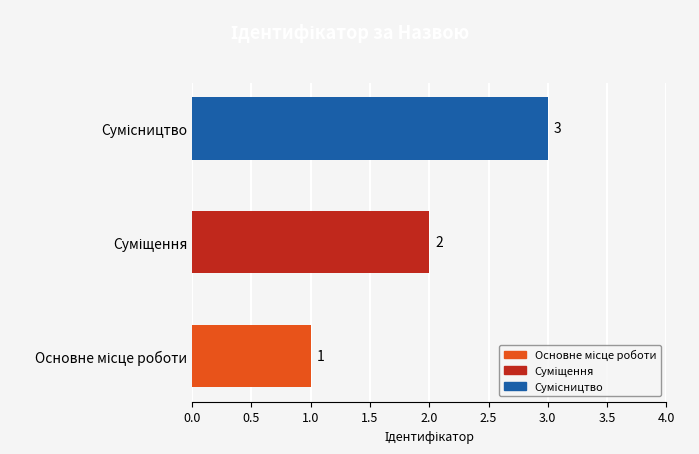

What is the maximum value shown in the chart?

3